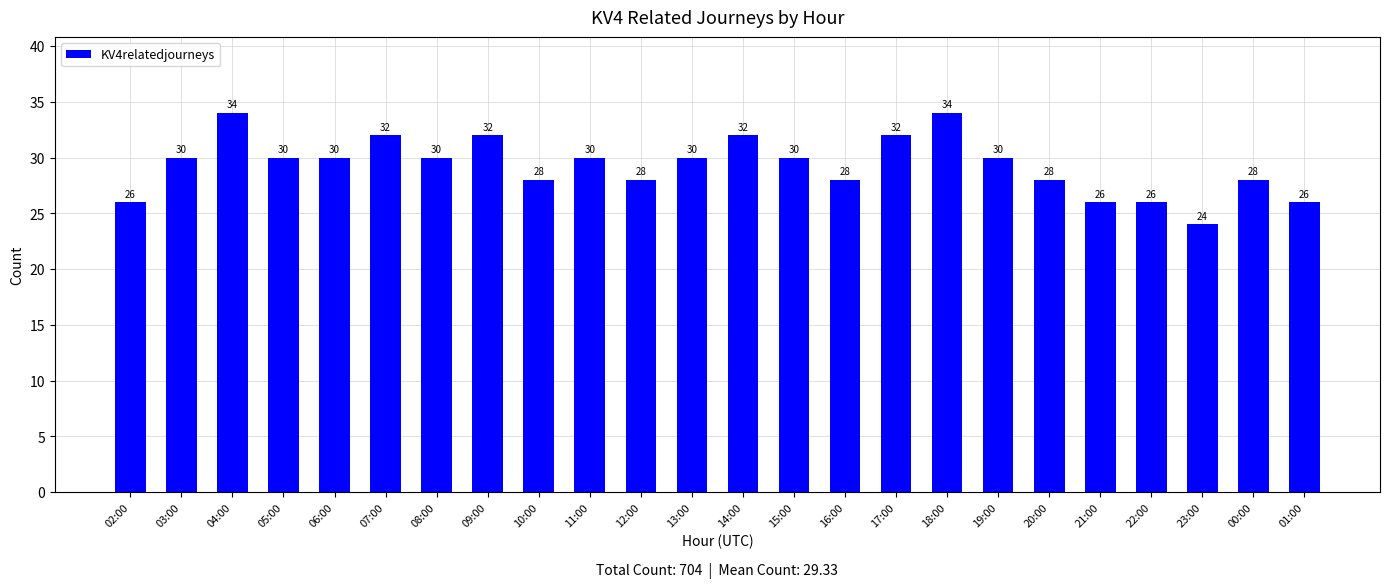

The chart shows a value of 18 at 13:00. True or false?

False